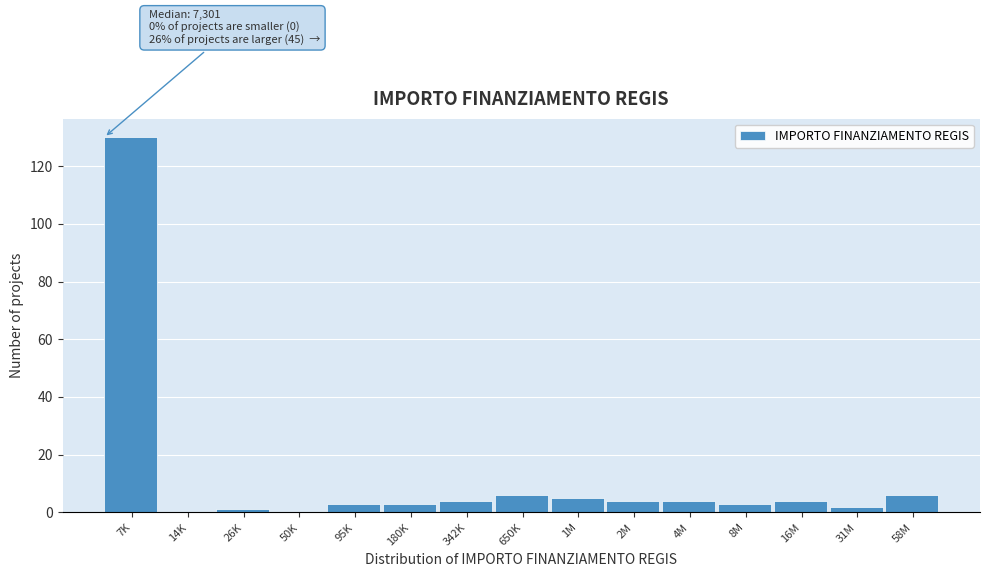

Reading right to left, extract all data points from this chart.

58M=6	31M=2	16M=4	8M=3	4M=4	2M=4	1M=5	650K=6	342K=4	180K=3	95K=3	50K=0	26K=1	14K=0	7K=130